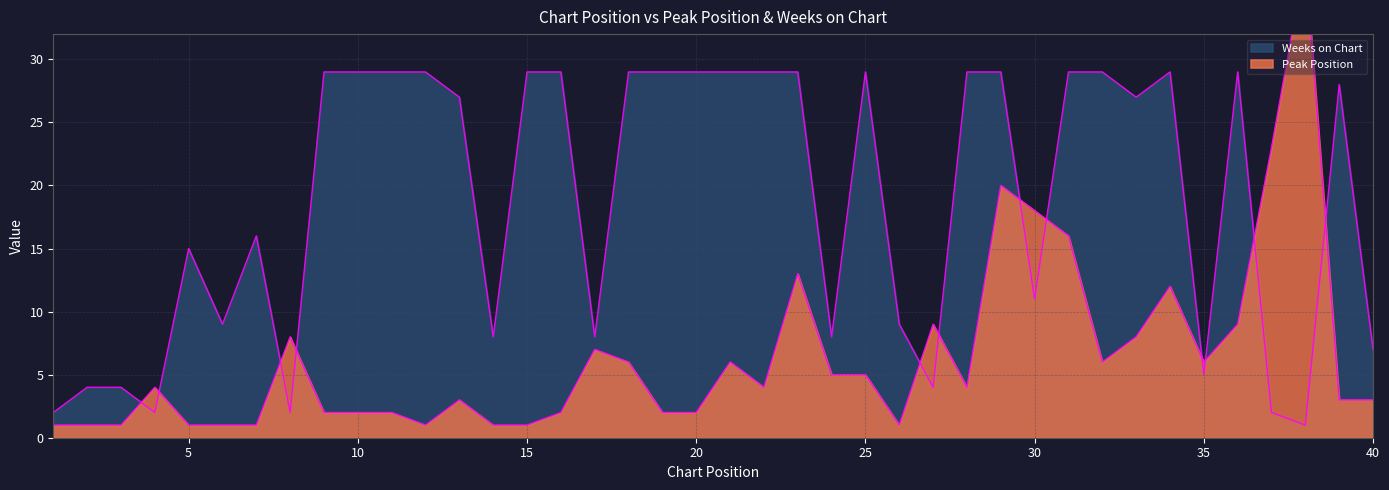

Which has a higher value, 23 or 2?

23